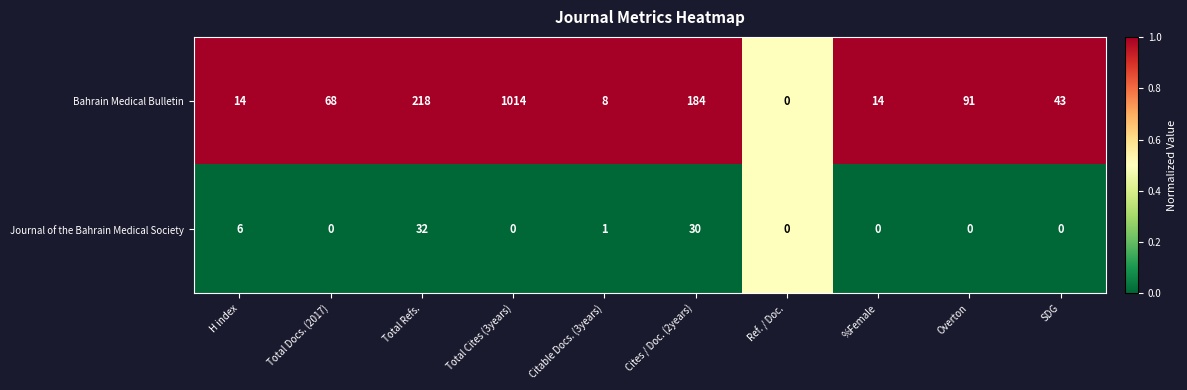

At which label is Bahrain Medical Bulletin closest to 507?

Total Refs.